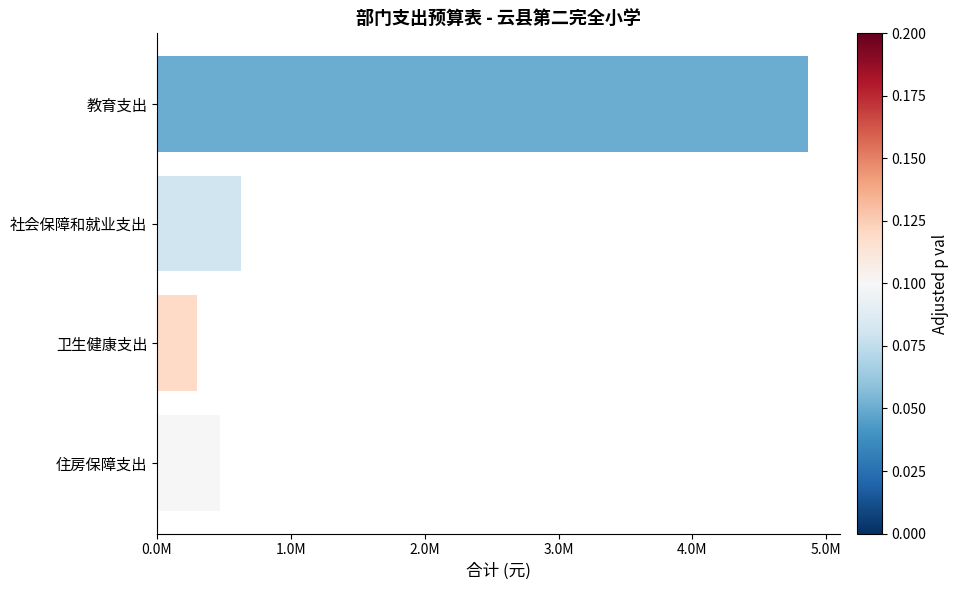

Does the chart contain any negative values?

No